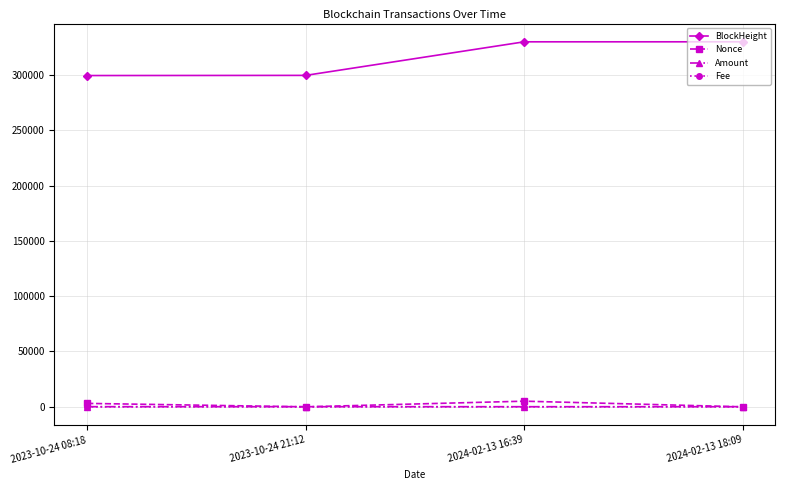

At how many categories does at least one series exceed 207816?

4